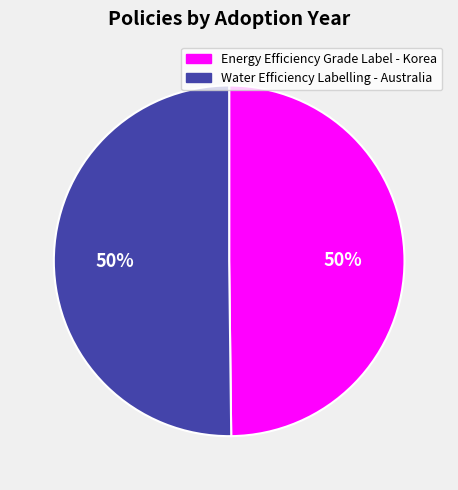

Do Water Efficiency Labelling - Australia and Energy Efficiency Grade Label - Korea together represent more than half of the pie?

Yes